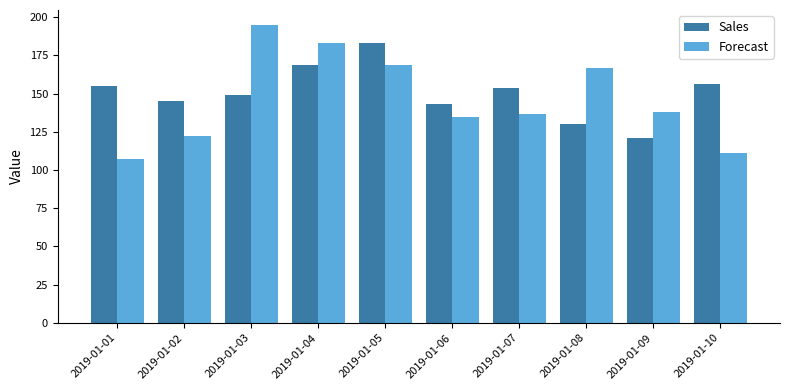

The Sales series shows 256 at 2019-01-04. True or false?

False